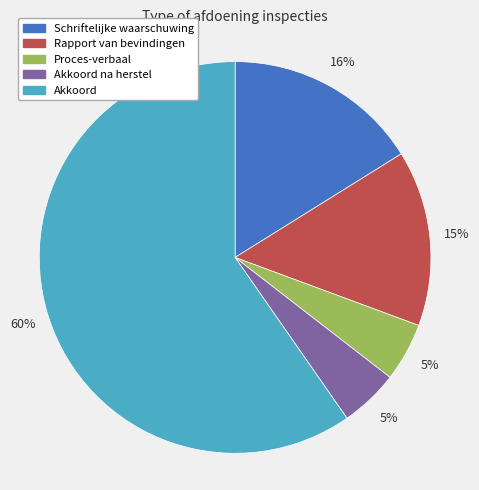

To the nearest percent, what is the average slice percentage?

20%